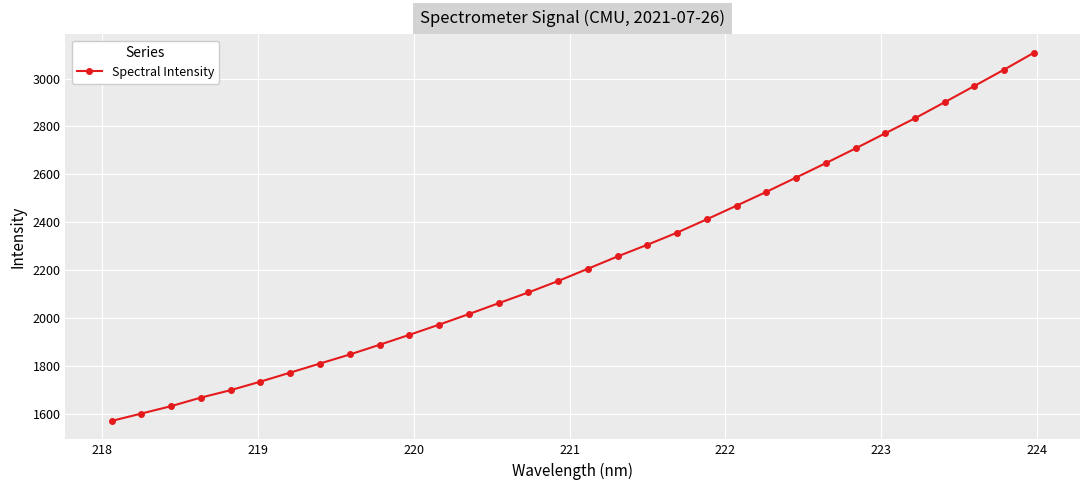

What is the value of the 27th point from the left?

2771.5